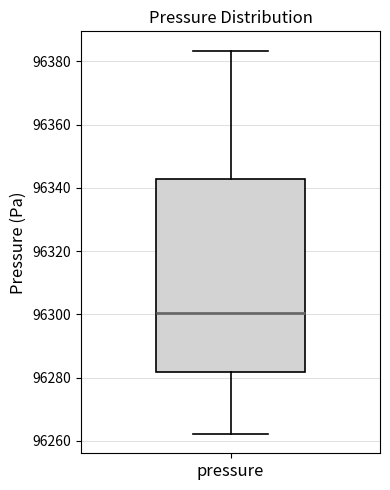

Where does the lower whisker of the box for pressure end on the y-axis? The values are not printed on the chart, so give them approximately, as read against the axis.

96262